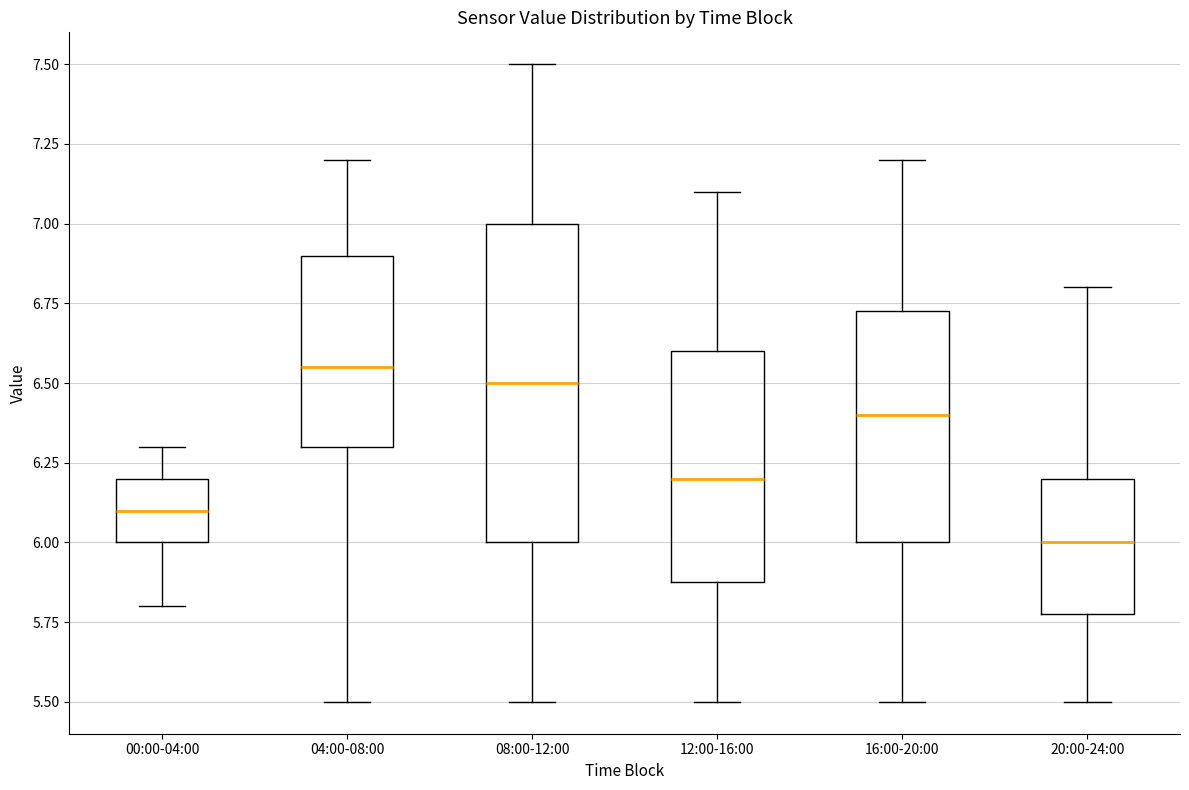

Which box is the tallest, from its lower edge to its upper edge?

08:00-12:00